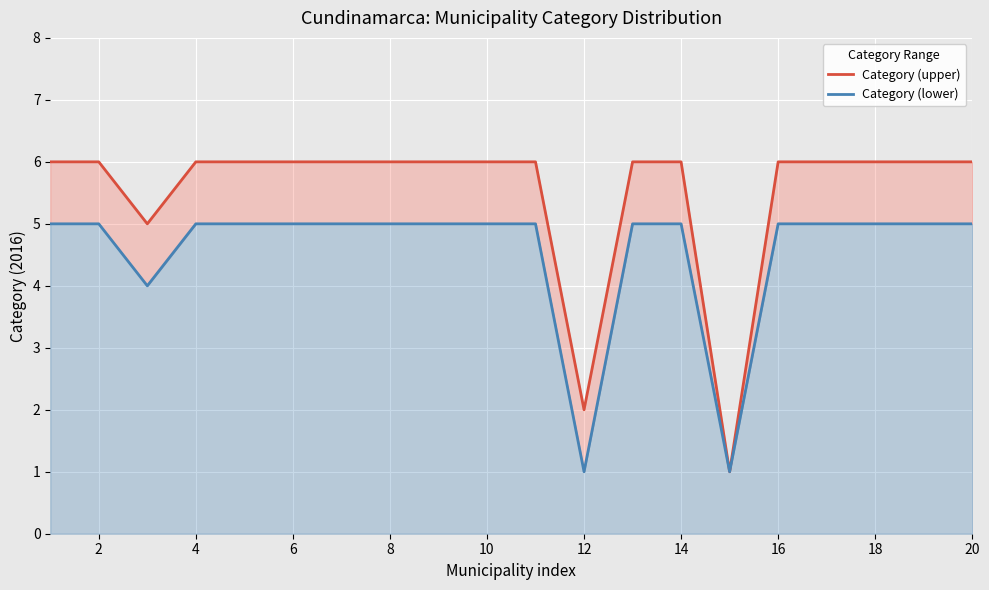

Is the value of Category (lower) line at 16 greater than the value of Category (upper) line at 8?

No